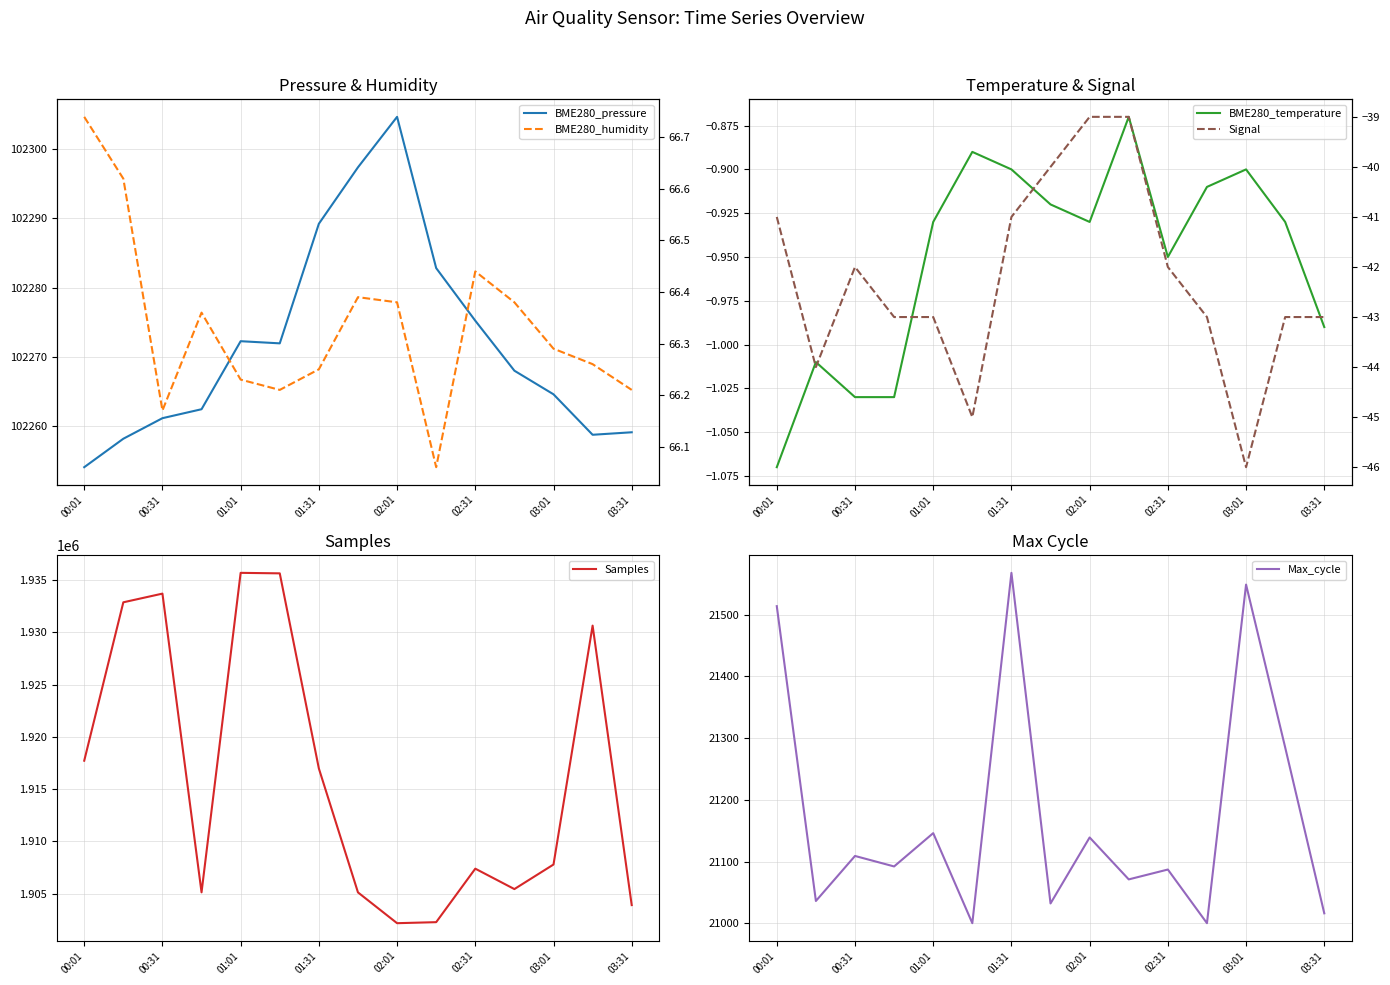

What is the average value of the Samples series?

1916165